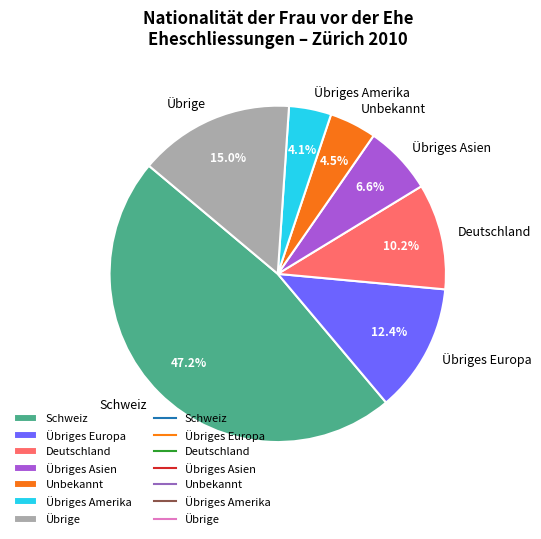

Which category has the biggest portion of the pie?

Schweiz